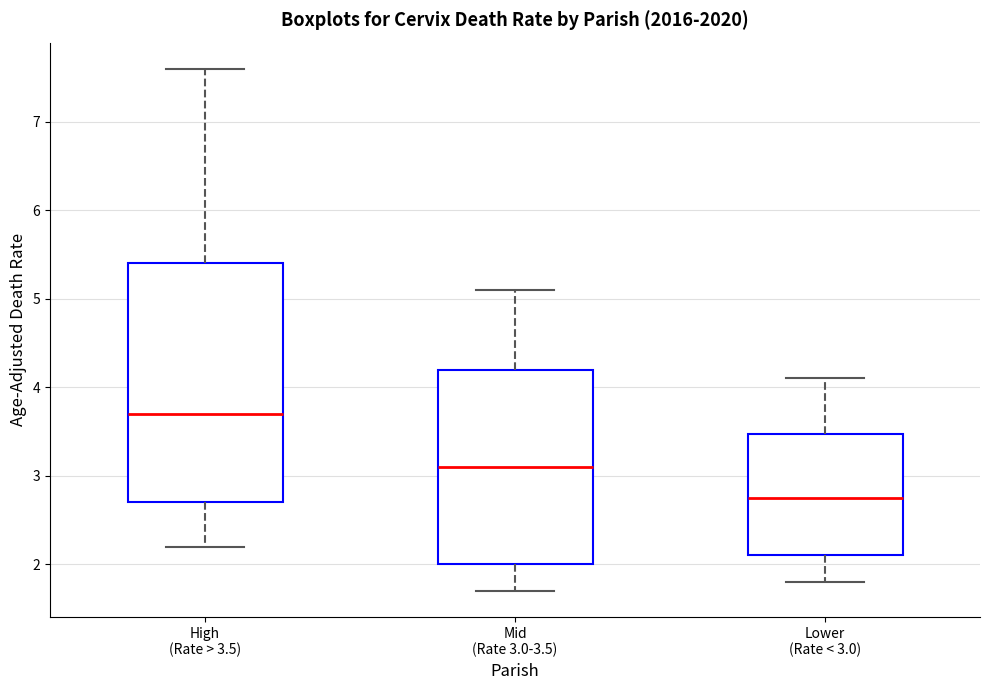

Where is the upper edge of the box for High (Rate > 3.5) on the y-axis? The values are not printed on the chart, so give them approximately, as read against the axis.

5.4